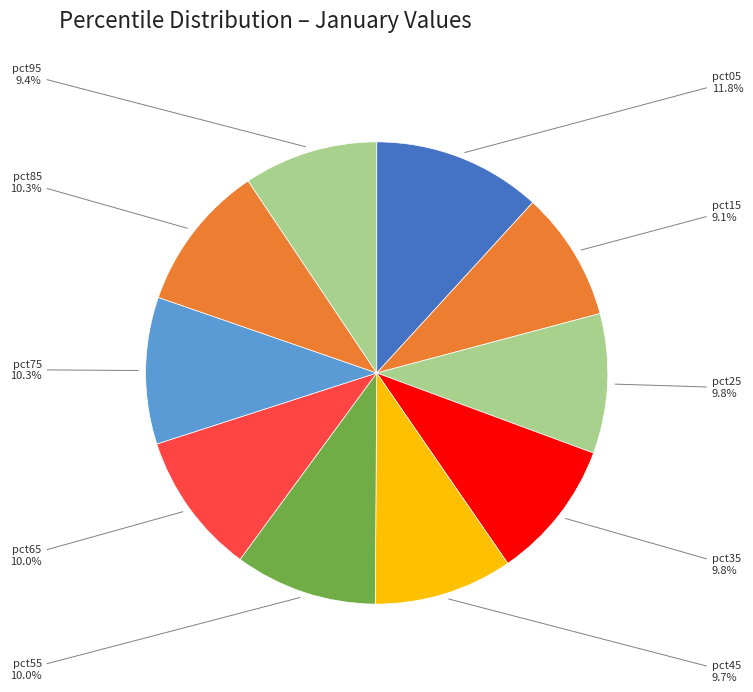

How many segments does this pie chart have?

10